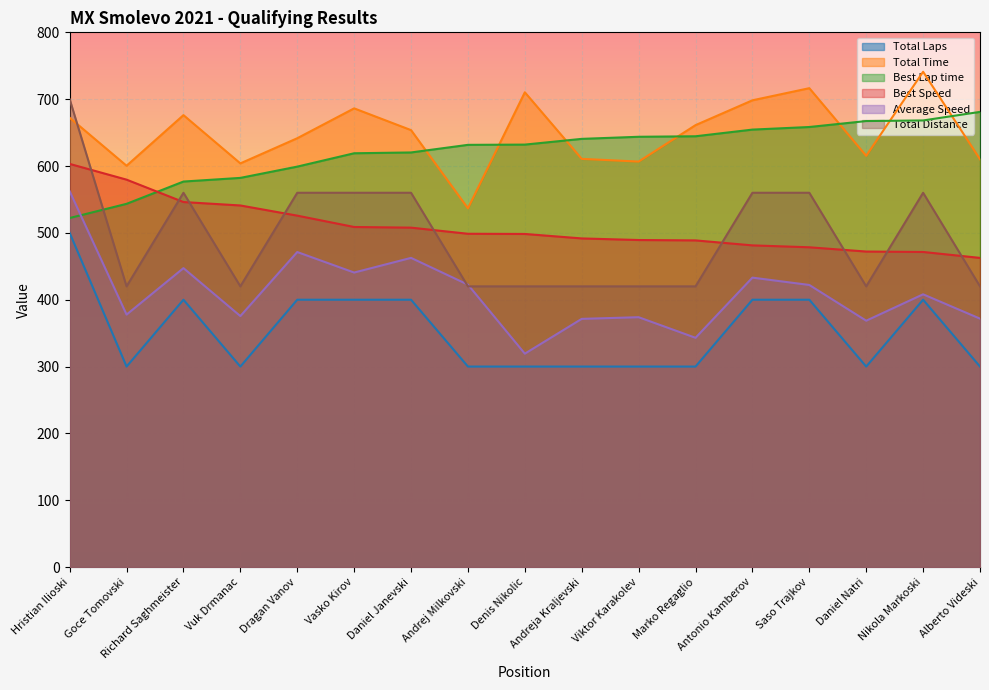

How many values in the Best Speed series exceed 498?

9